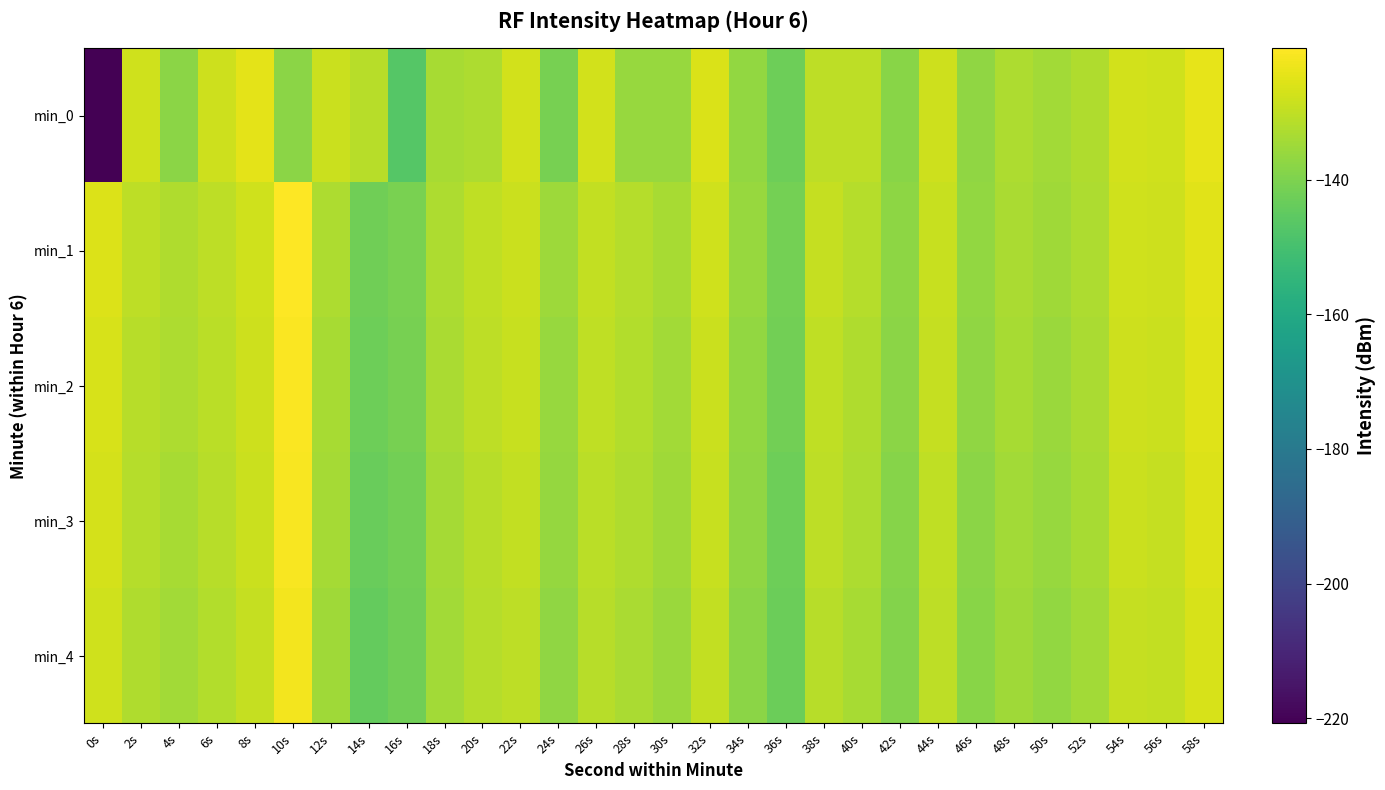

Reading right to left, list all the values displayed in this chart.

min_0: 58s=-124.2	56s=-127.8	54s=-127.2	52s=-132.3	50s=-134.5	48s=-132.8	46s=-137.1	44s=-128.0	42s=-138.4	40s=-130.5	38s=-130.4	36s=-142.6	34s=-136.6	32s=-126.3	30s=-136.1	28s=-136.1	26s=-127.4	24s=-141.1	22s=-127.3	20s=-132.8	18s=-133.7	16s=-147.1	14s=-131.2	12s=-128.6	10s=-138.1	8s=-124.8	6s=-128.0	4s=-137.7	2s=-127.7	0s=-220.8
min_1: 58s=-124.8	56s=-128.1	54s=-127.6	52s=-132.7	50s=-134.9	48s=-133.2	46s=-136.7	44s=-128.9	42s=-137.5	40s=-131.8	38s=-129.4	36s=-141.3	34s=-136.1	32s=-127.9	30s=-133.8	28s=-131.5	26s=-129.7	24s=-135.2	22s=-128.5	20s=-130.0	18s=-132.8	16s=-140.7	14s=-142.2	12s=-132.9	10s=-120.5	8s=-127.7	6s=-130.4	4s=-132.4	2s=-130.6	0s=-125.8
min_2: 58s=-125.3	56s=-128.6	54s=-128.1	52s=-133.2	50s=-135.4	48s=-133.7	46s=-137.2	44s=-129.4	42s=-138.0	40s=-132.3	38s=-130.0	36s=-141.9	34s=-136.7	32s=-128.4	30s=-134.3	28s=-132.0	26s=-130.2	24s=-135.8	22s=-129.1	20s=-130.6	18s=-133.3	16s=-141.2	14s=-142.8	12s=-133.5	10s=-121.0	8s=-128.1	6s=-130.8	4s=-133.0	2s=-131.2	0s=-126.5
min_3: 58s=-125.9	56s=-129.2	54s=-128.7	52s=-133.8	50s=-136.0	48s=-134.3	46s=-137.8	44s=-130.0	42s=-138.6	40s=-132.9	38s=-130.6	36s=-142.5	34s=-137.3	32s=-129.0	30s=-134.9	28s=-132.6	26s=-130.8	24s=-136.4	22s=-129.7	20s=-131.2	18s=-133.9	16s=-141.8	14s=-143.4	12s=-134.1	10s=-121.6	8s=-128.7	6s=-131.4	4s=-133.6	2s=-131.8	0s=-127.1
min_4: 58s=-126.5	56s=-129.8	54s=-129.3	52s=-134.4	50s=-136.6	48s=-134.9	46s=-138.4	44s=-130.6	42s=-139.2	40s=-133.5	38s=-131.2	36s=-143.1	34s=-137.9	32s=-129.6	30s=-135.5	28s=-133.2	26s=-131.4	24s=-137.0	22s=-130.3	20s=-131.8	18s=-134.5	16s=-142.4	14s=-144.0	12s=-134.7	10s=-122.2	8s=-129.3	6s=-132.0	4s=-134.2	2s=-132.4	0s=-127.7